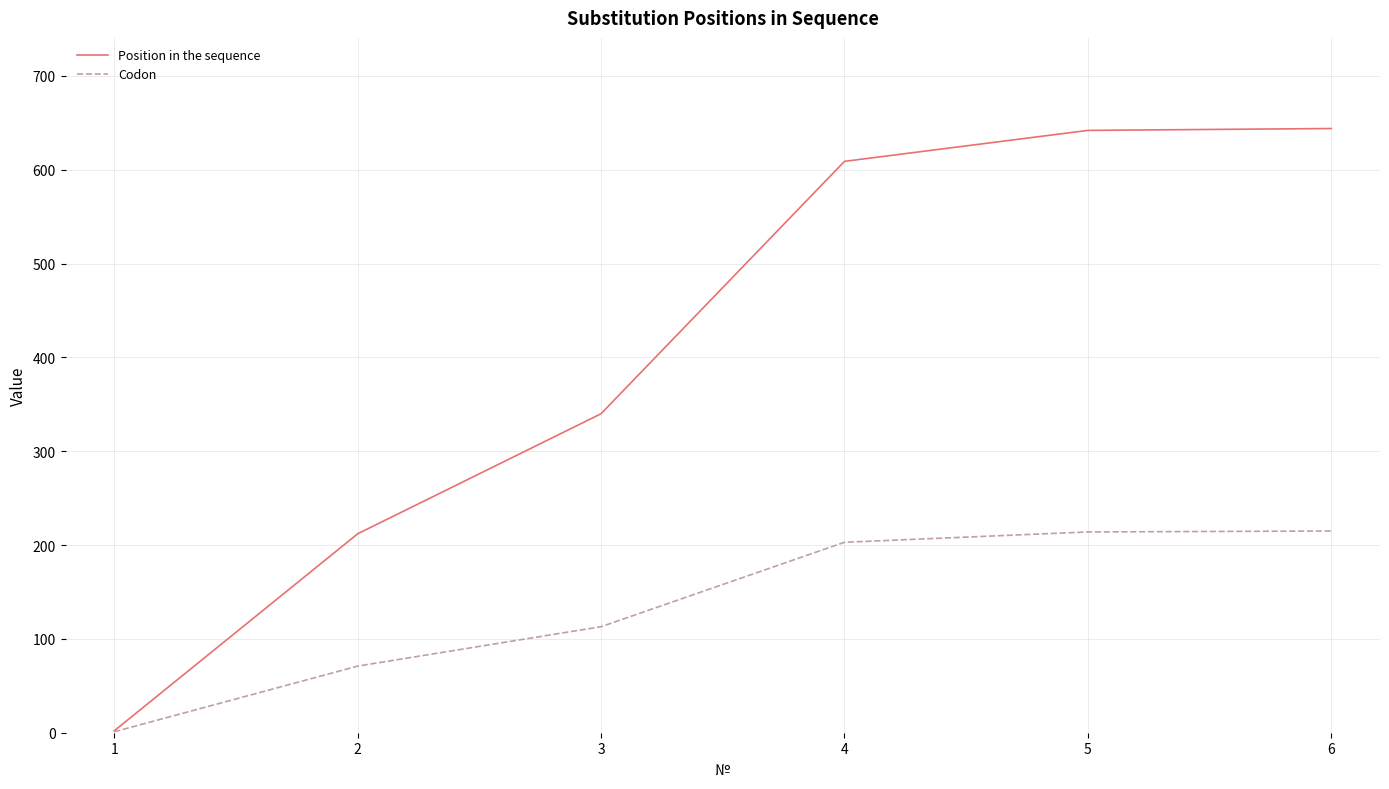

Which series has the widest spread of values?

Position in the sequence